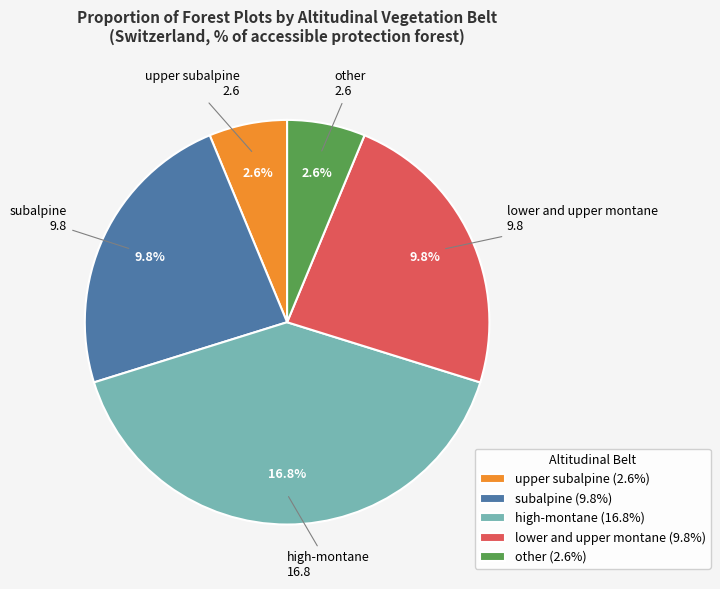

Which slice is the smallest?

upper subalpine